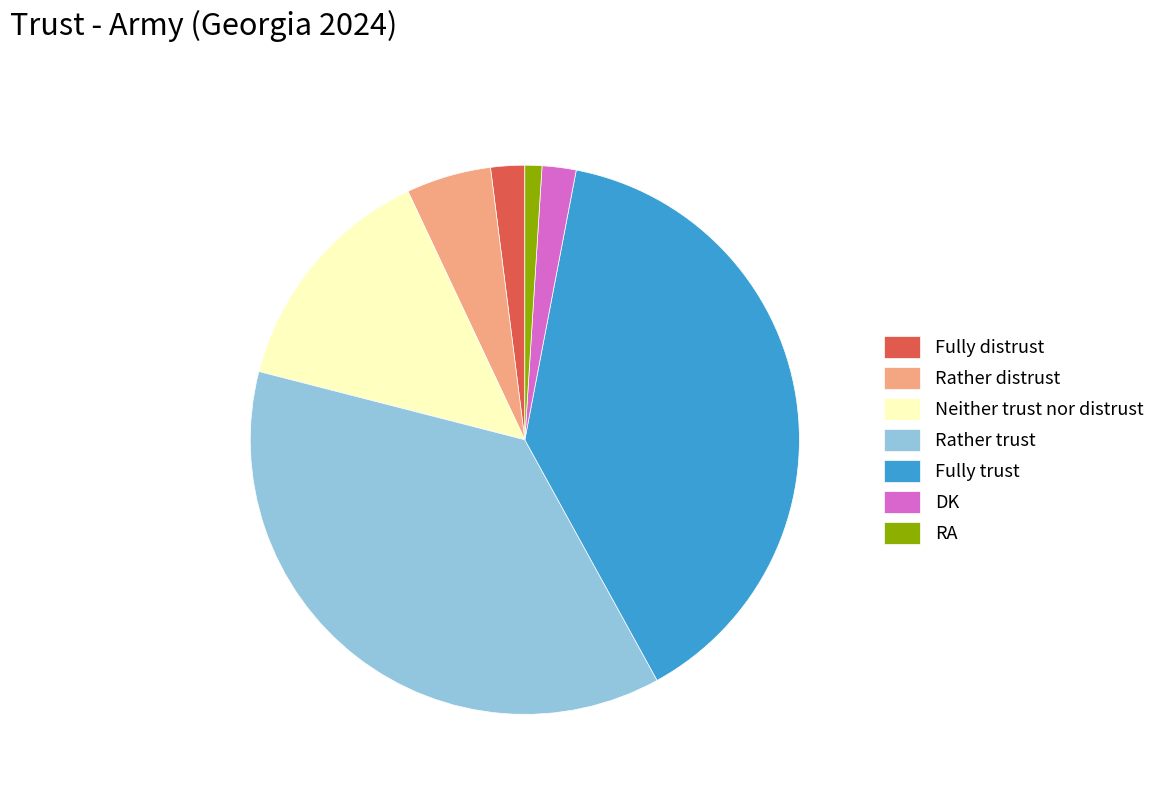

Count the number of slices in the pie.

7